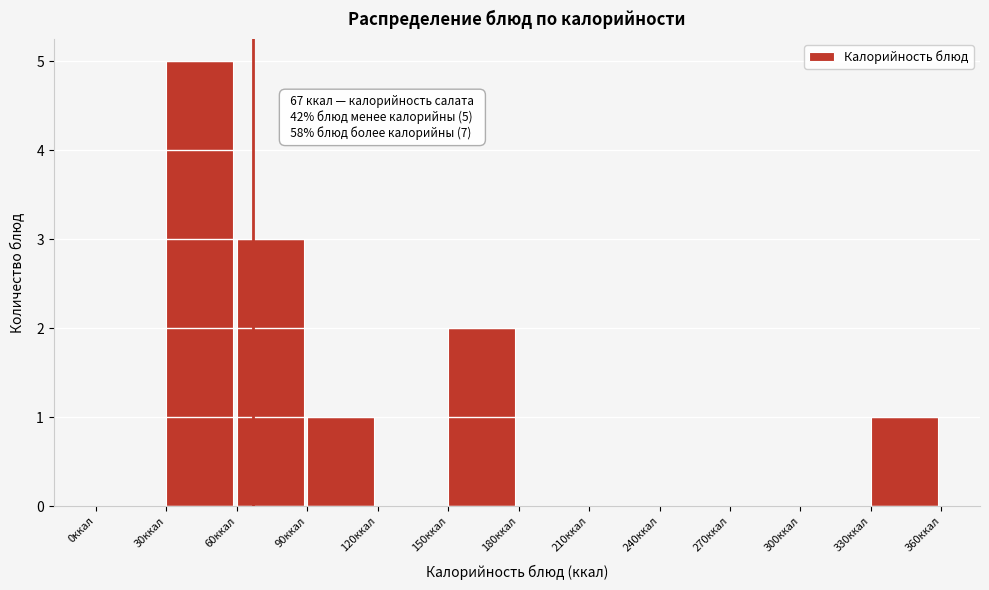

Which range on the x-axis has the tallest bar?

30 to 60